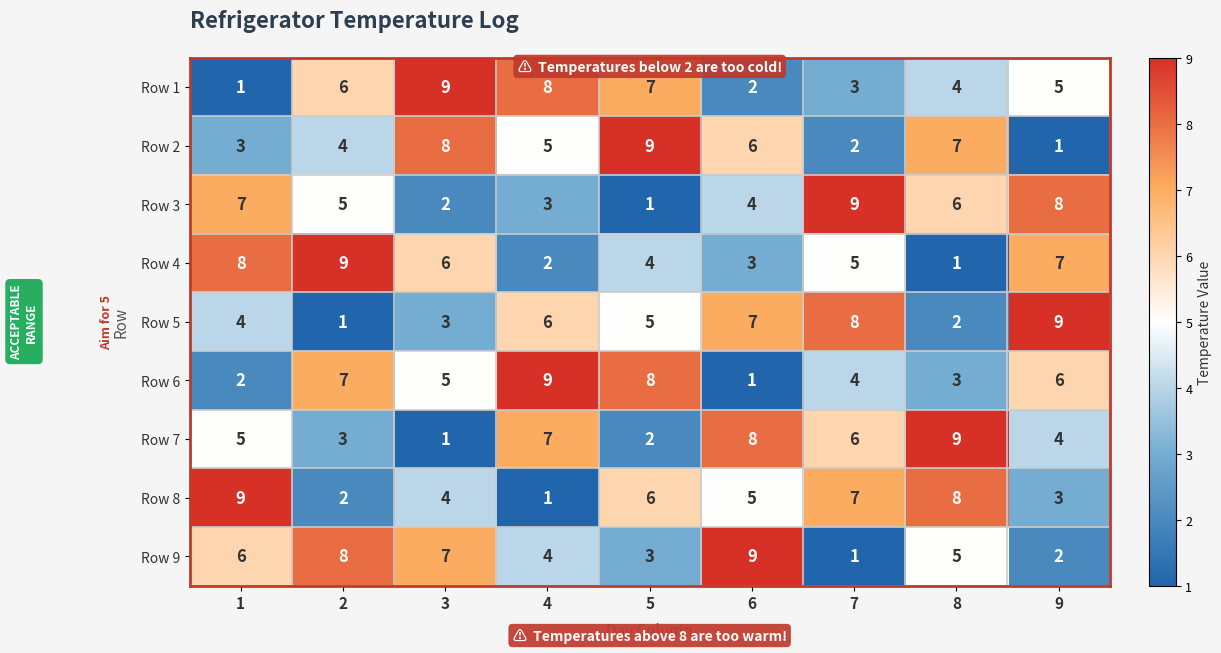

True or false: Row 3 has a value of 6 at 8.

True